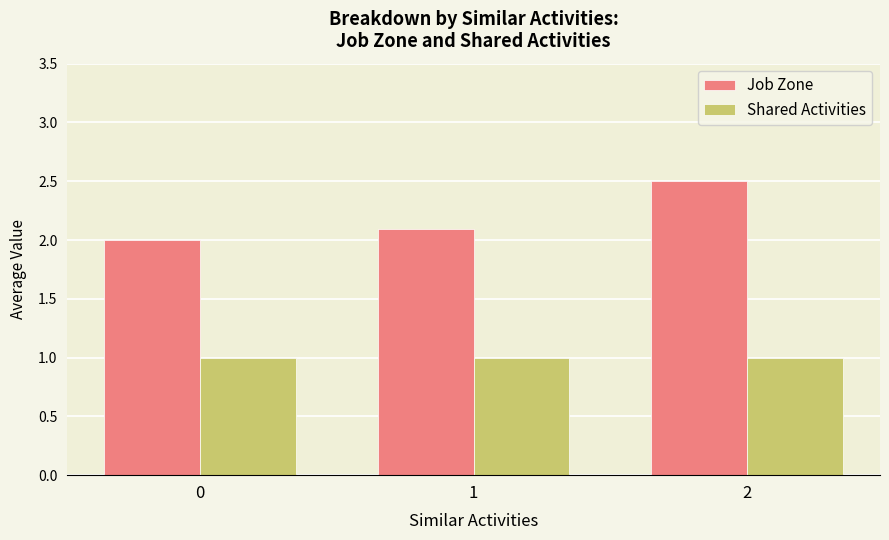

What is the total value across all series at 0?

3.0